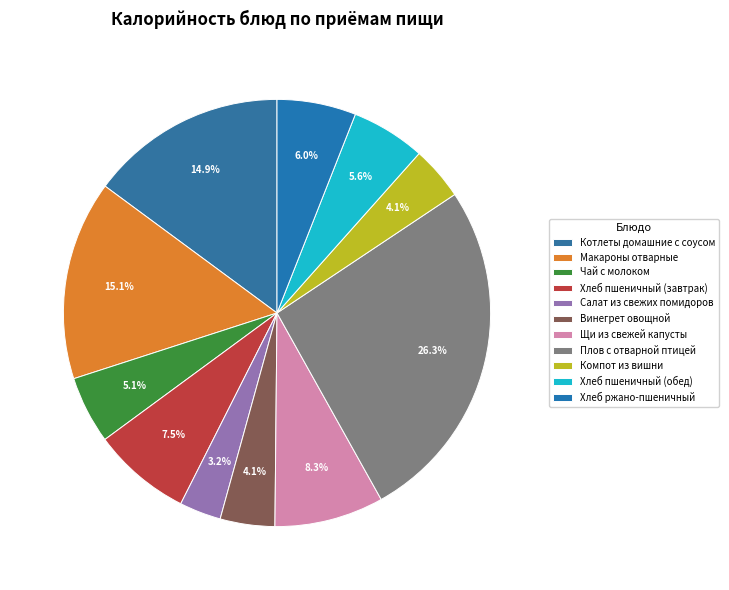

To the nearest percent, what is the difference between the largest and smallest slice percentages?

23%